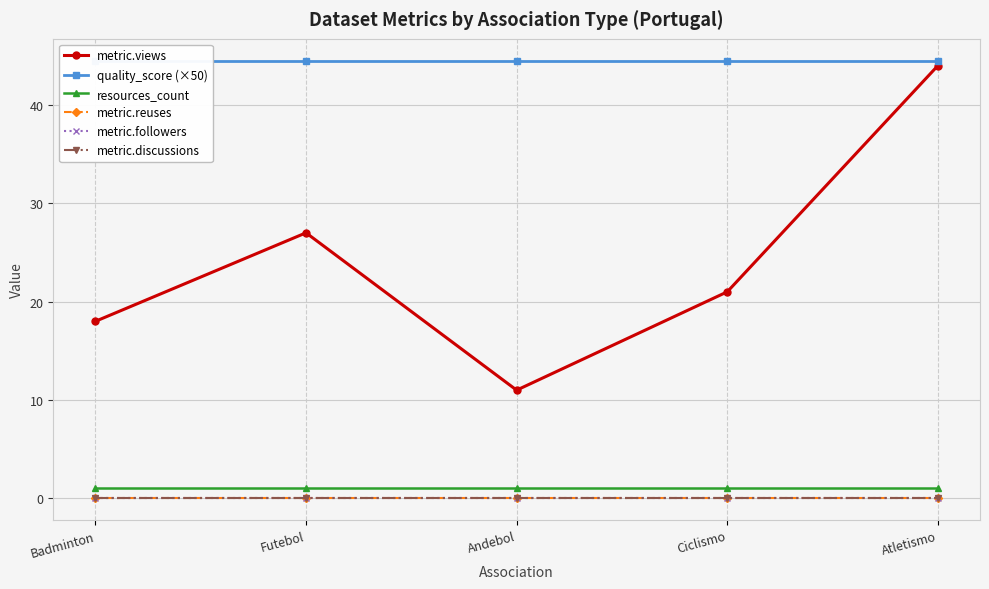

List the series in order of their peak value, lowest first.

metric.reuses, metric.followers, metric.discussions, resources_count, metric.views, quality_score (×50)